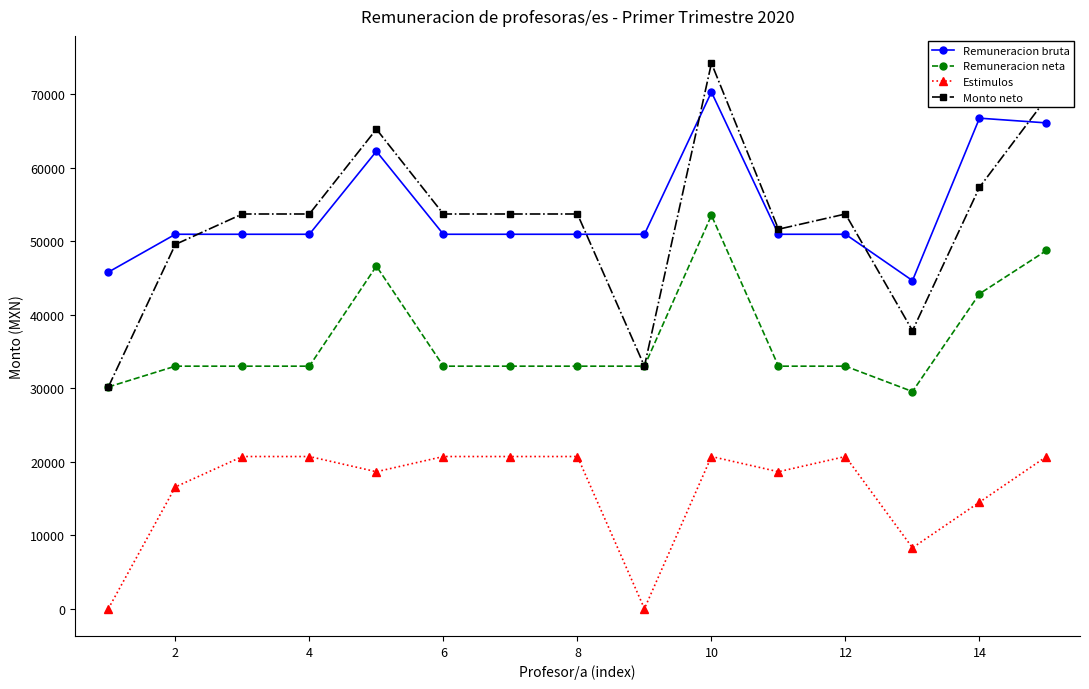

How many lines are shown in the chart?

4